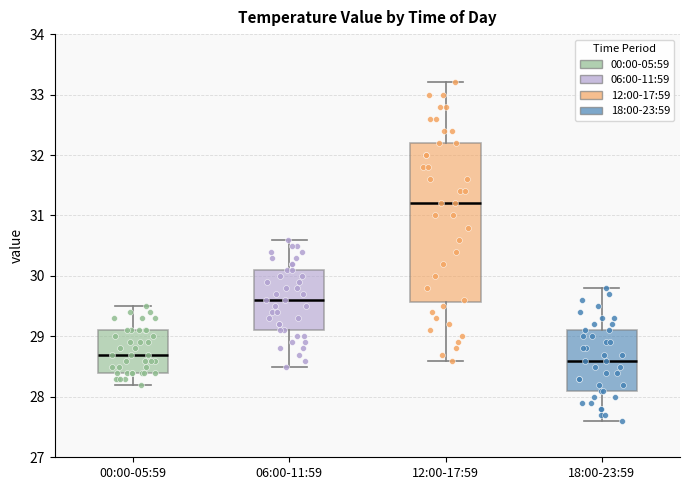

Reading left to right, read every box against the y-axis: the position of its median line, the range the box covers, and the ends of its whiskers. The values are not printed on the chart, so give them approximately, as read against the axis.

00:00-05:59: median 28.7, box 28.4 to 29.1, whiskers 28.2 to 29.5
06:00-11:59: median 29.6, box 29.1 to 30.1, whiskers 28.5 to 30.6
12:00-17:59: median 31.2, box 29.6 to 32.2, whiskers 28.6 to 33.2
18:00-23:59: median 28.6, box 28.1 to 29.1, whiskers 27.6 to 29.8